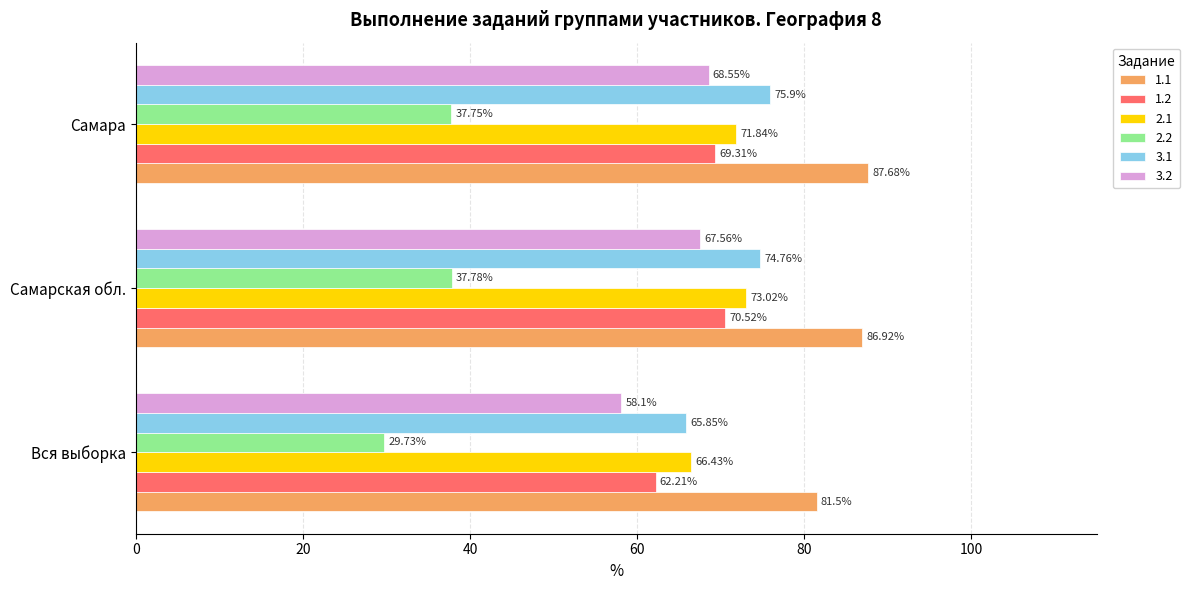

Which label corresponds to the smallest value in the chart?

Вся выборка